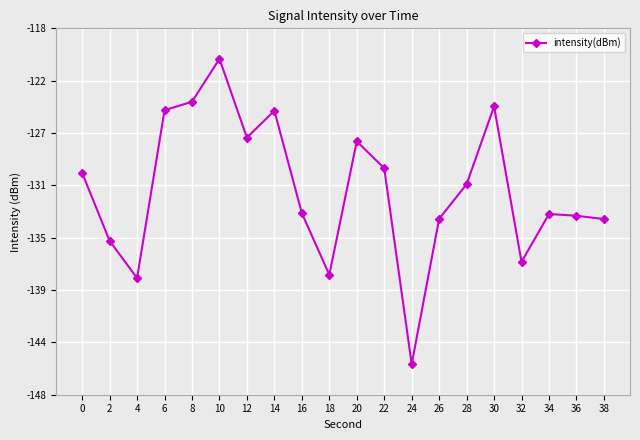

What is the difference between the maximum and second lowest values?

17.8